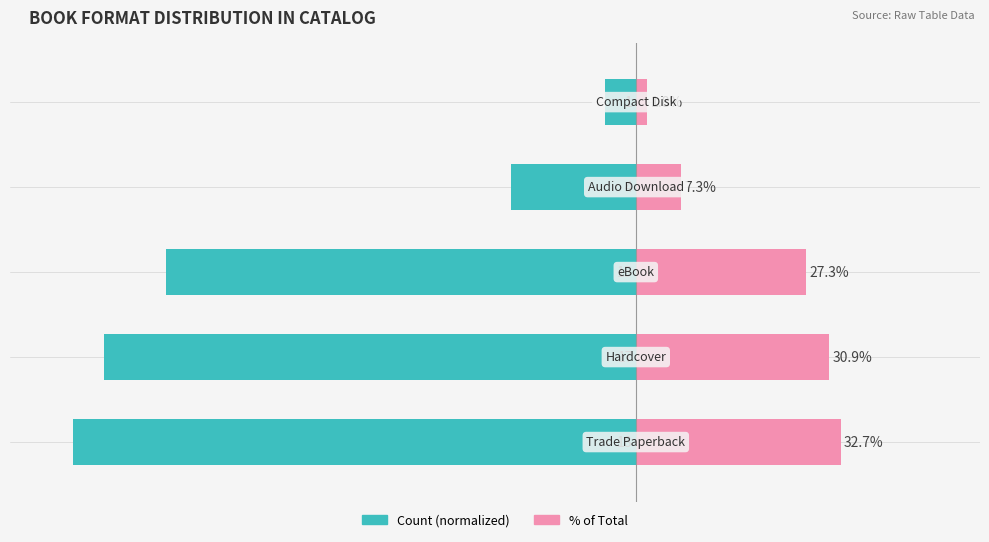

How many groups of bars are there?

5